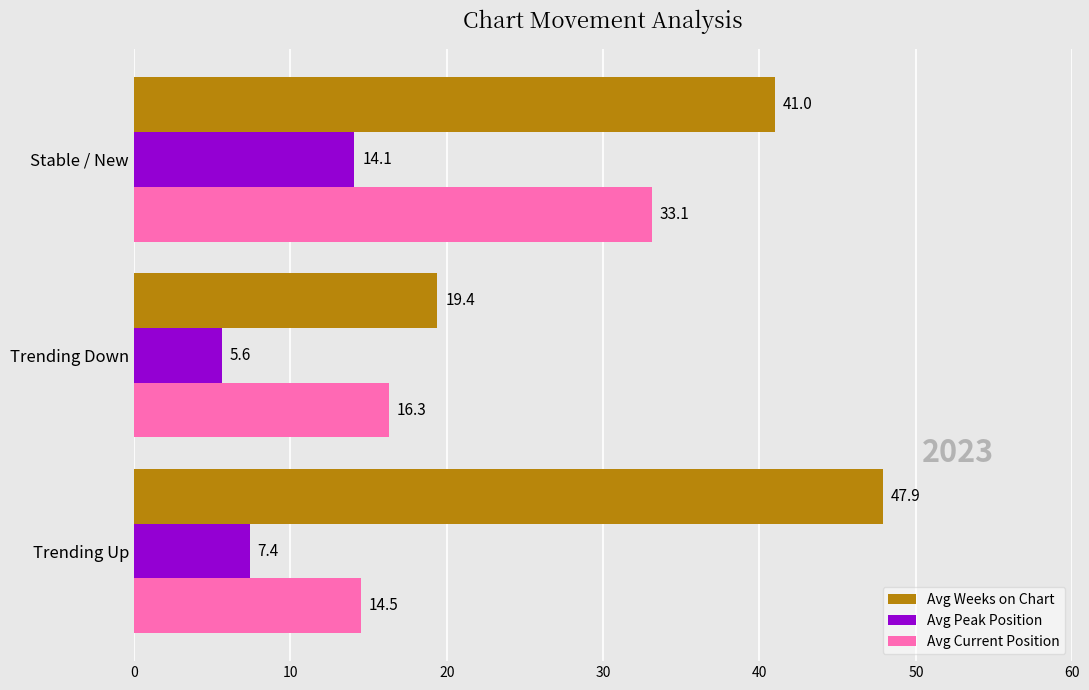

The Avg Weeks on Chart series shows 5.5 at Trending Down. True or false?

False